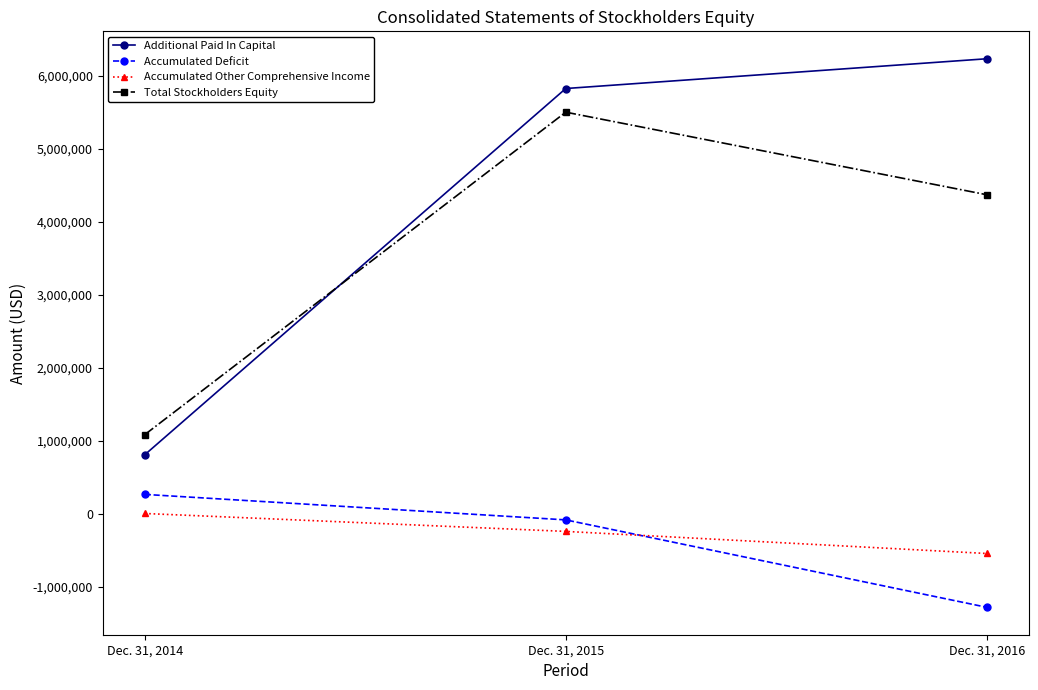

How many lines are shown in the chart?

4